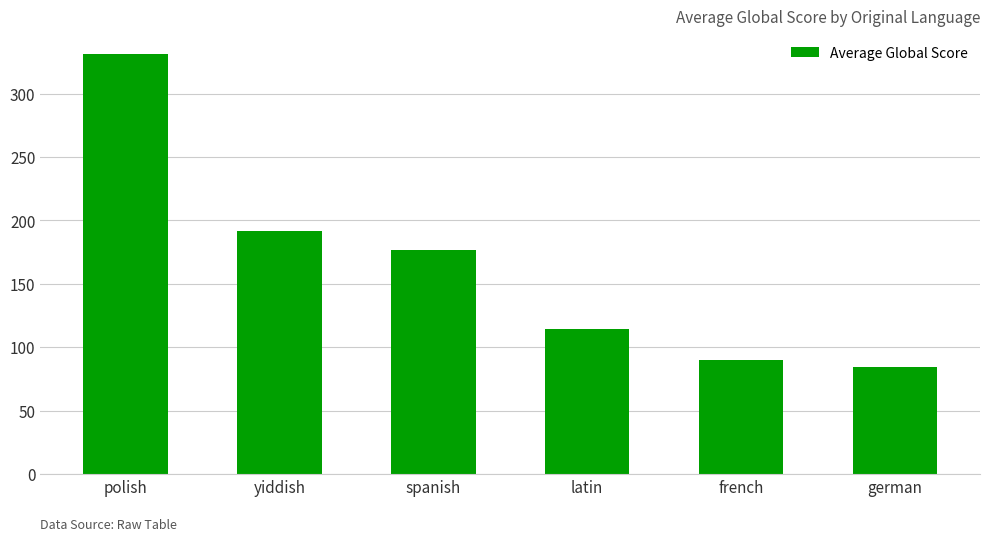

Does the chart contain any negative values?

No